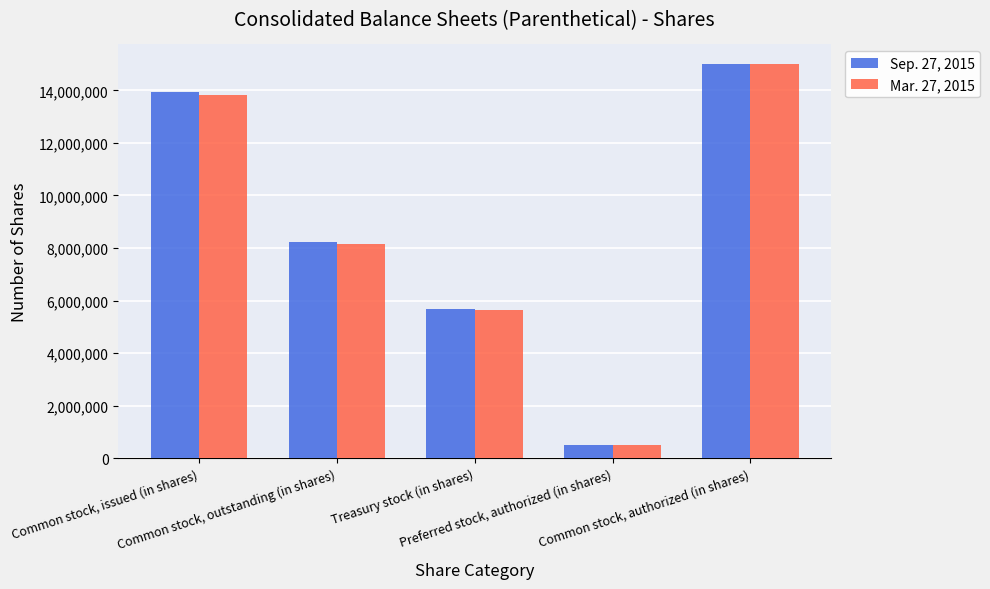

Between Common stock, outstanding (in shares) and Preferred stock, authorized (in shares), which series saw the biggest shift?

Sep. 27, 2015